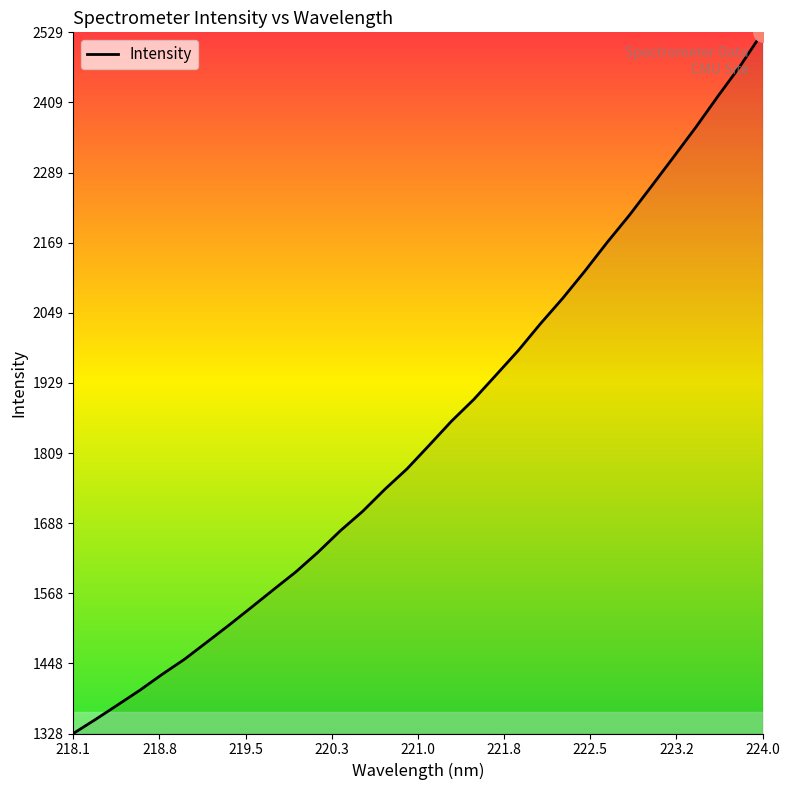

What is the minimum value shown in the chart?

1328.2